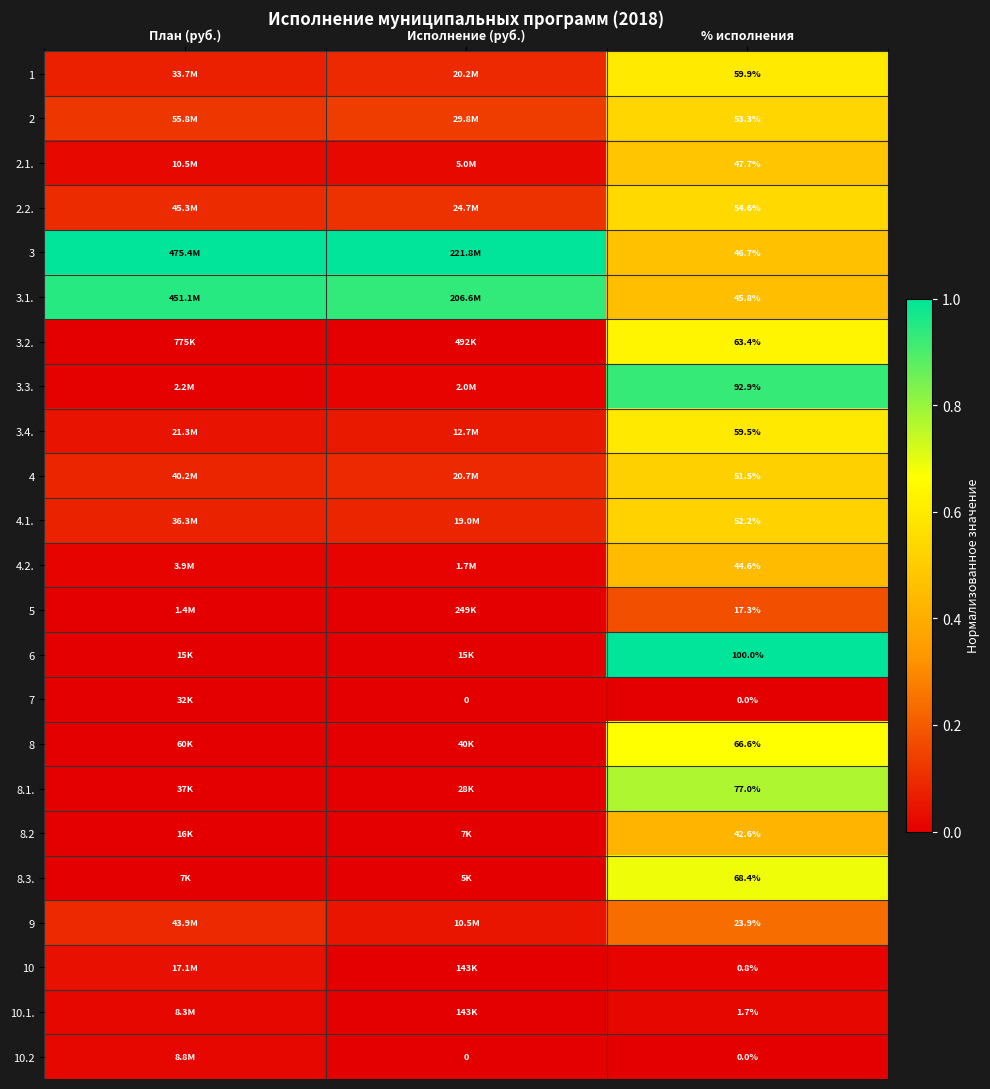

How many categories are shown in the chart?

3